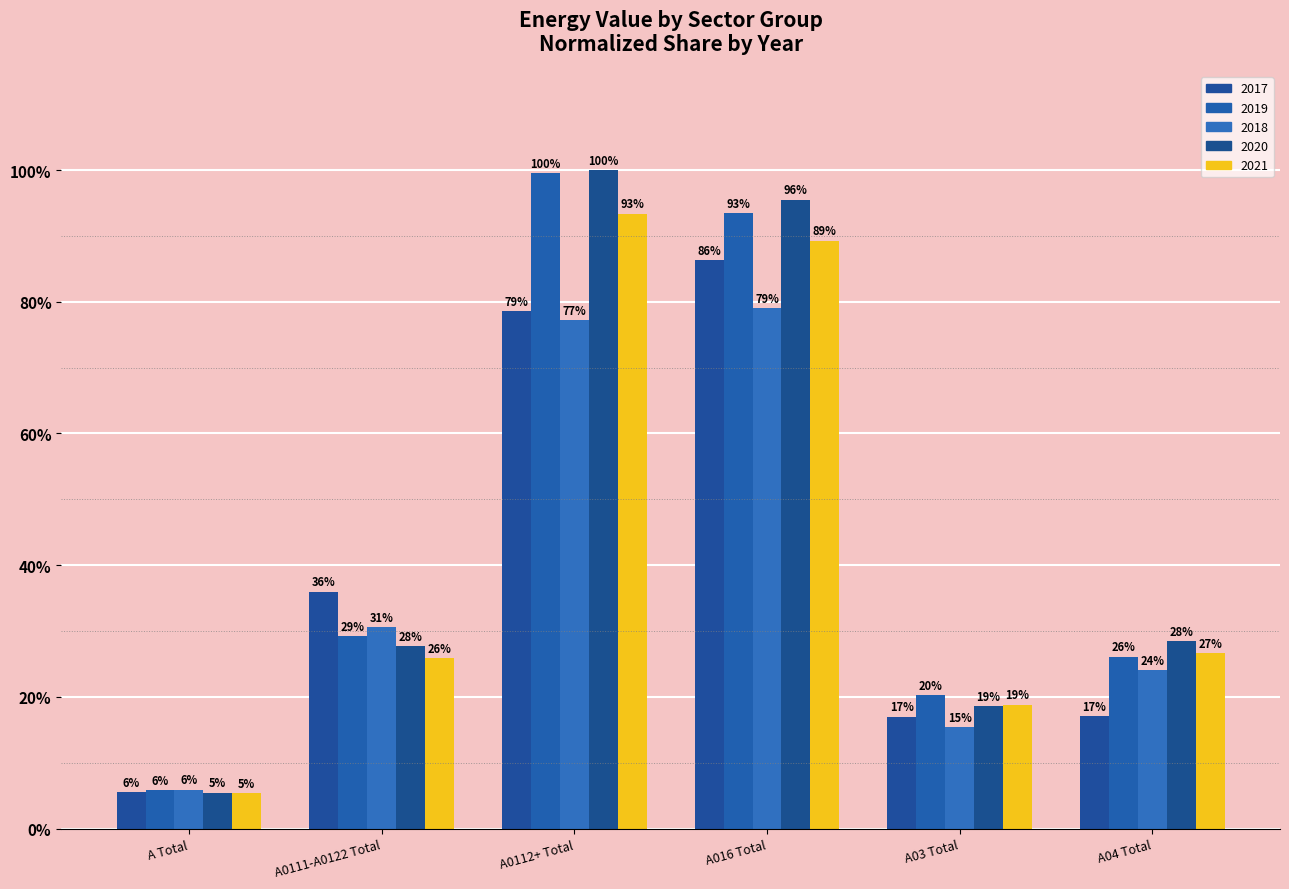

Reading left to right, transcribe all the data shown in this chart.

2017: 0.1	0.4	0.8	0.9	0.2	0.2
2019: 0.1	0.3	1.0	0.9	0.2	0.3
2018: 0.1	0.3	0.8	0.8	0.2	0.2
2020: 0.1	0.3	1.0	1.0	0.2	0.3
2021: 0.1	0.3	0.9	0.9	0.2	0.3